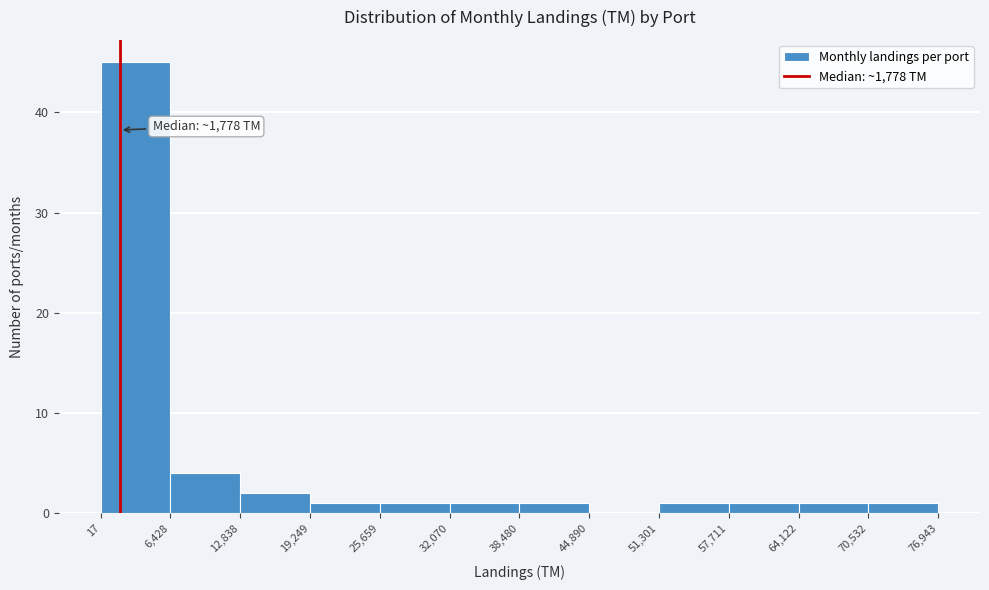

Which range on the x-axis has the tallest bar?

17 to 6,428